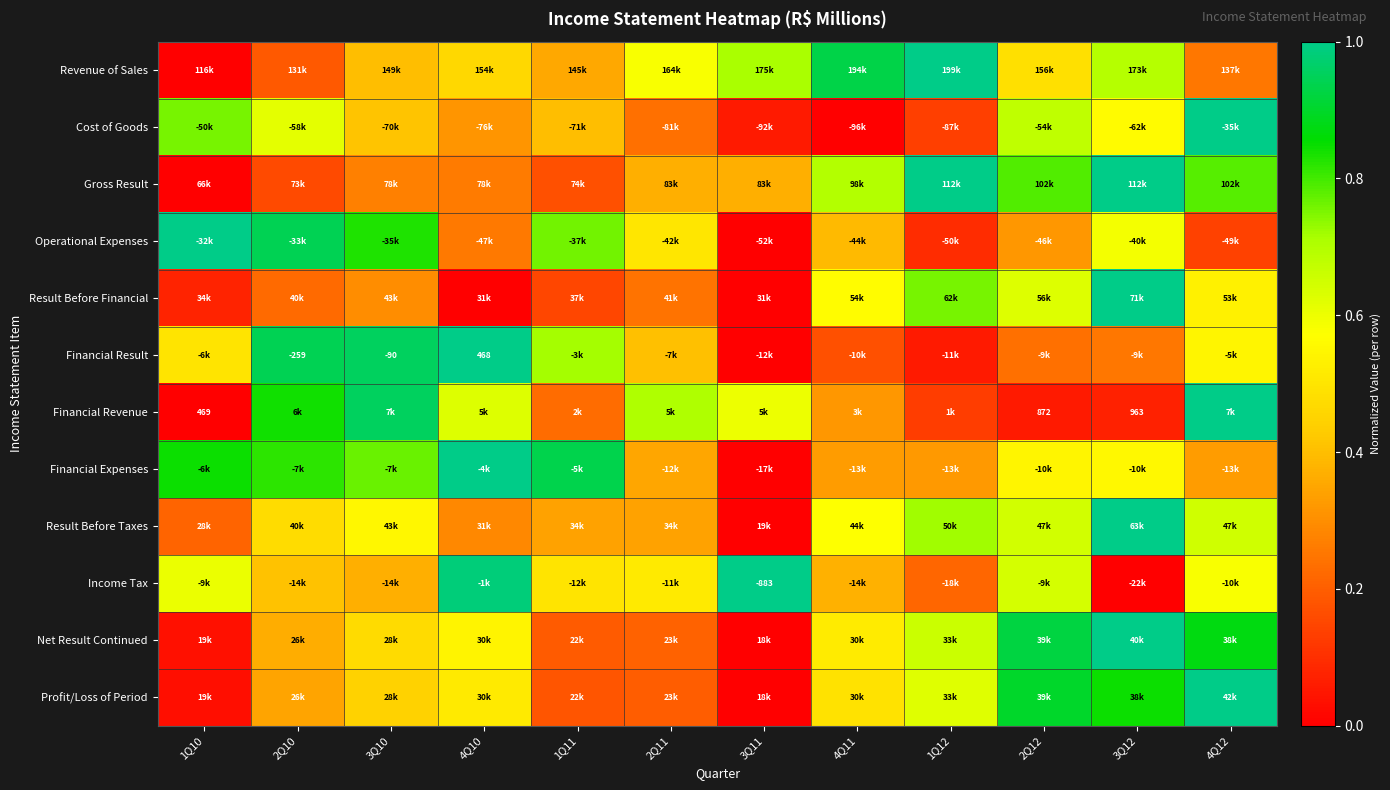

True or false: Operational Expenses has a value of 0.2 at 1Q12.

False